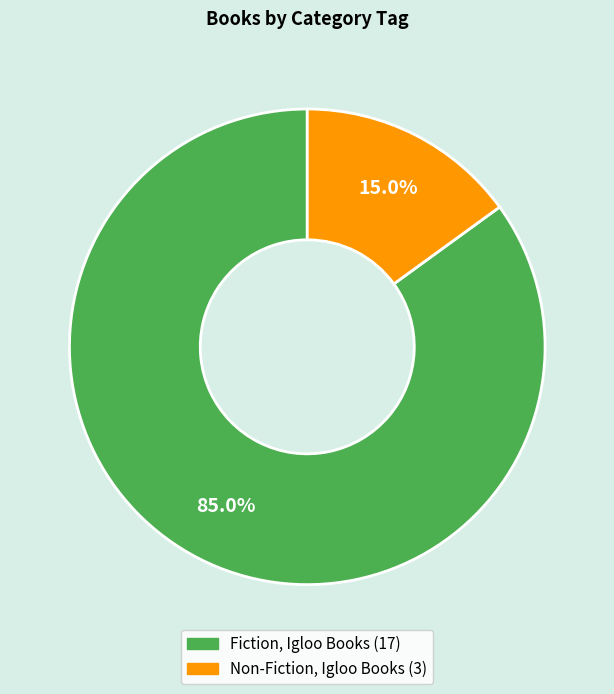

Is it true that Fiction, Igloo Books is 85% of the pie?

True